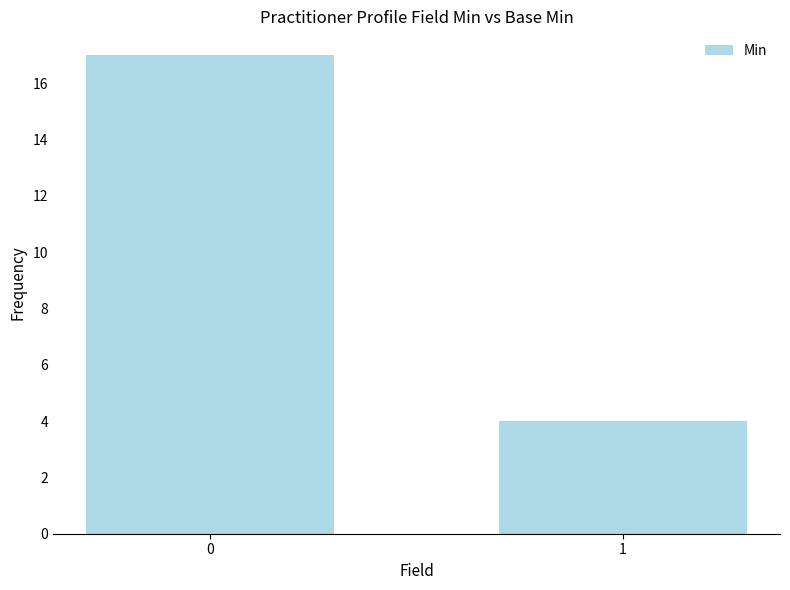

What is the value of the 2nd bar from the left?

4